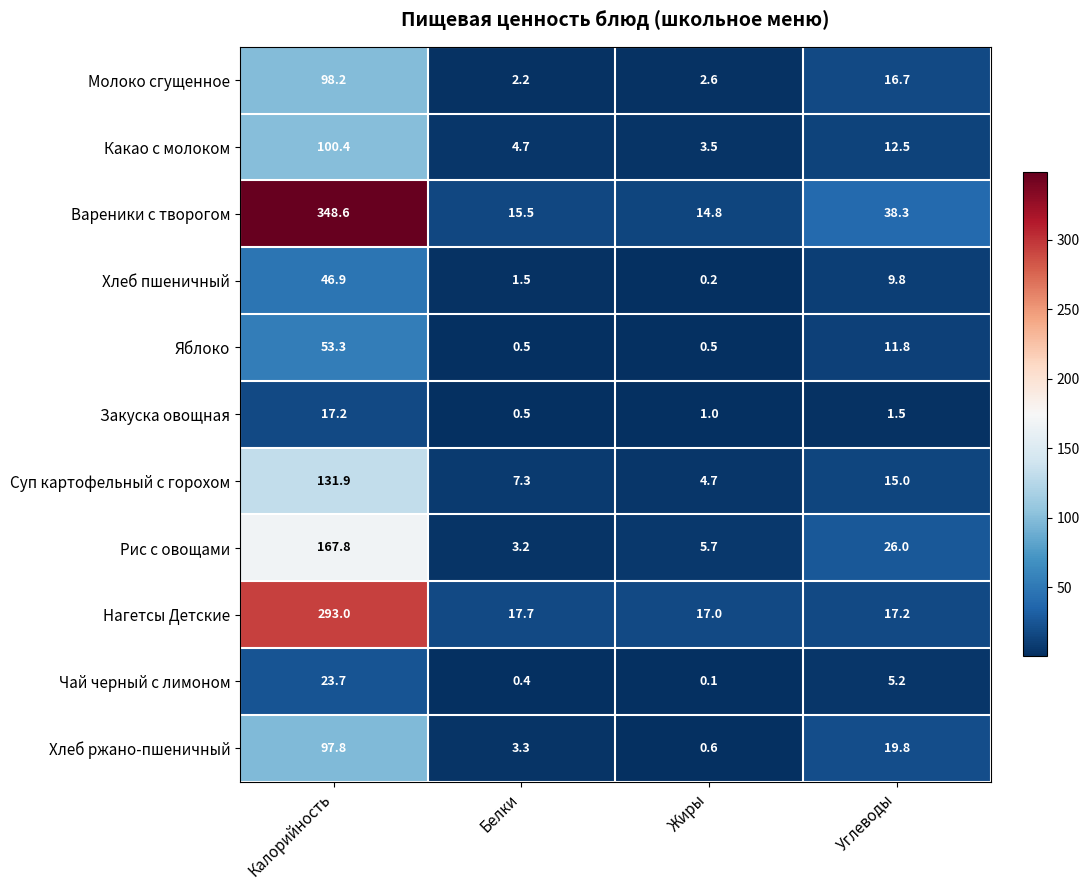

Which series has the widest spread of values?

Вареники с творогом